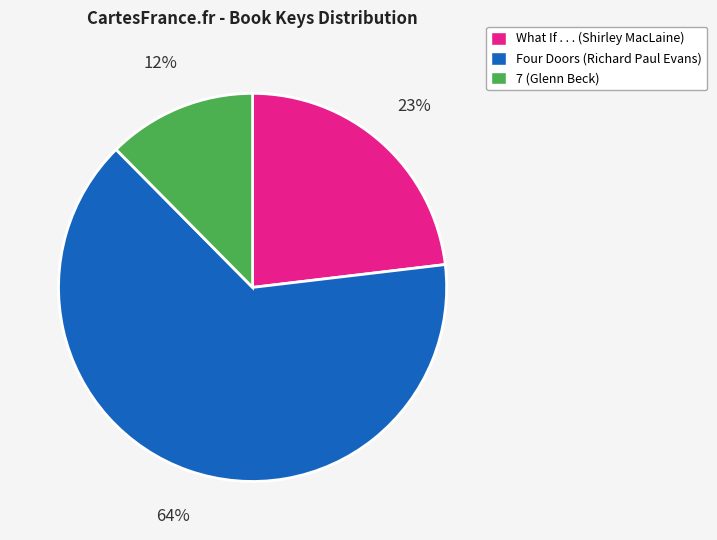

Is the sum of What If . . . (Shirley MacLaine) and Four Doors (Richard Paul Evans) greater than half?

Yes